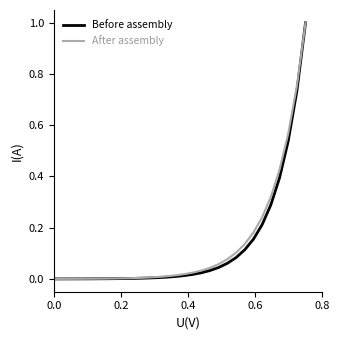

What are all the series names shown in the legend?

Before assembly, After assembly